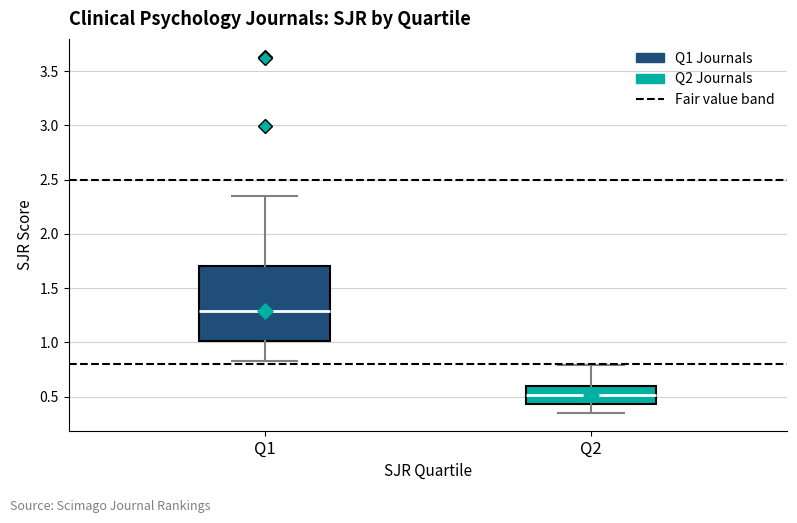

Which box is the tallest, from its lower edge to its upper edge?

Q1